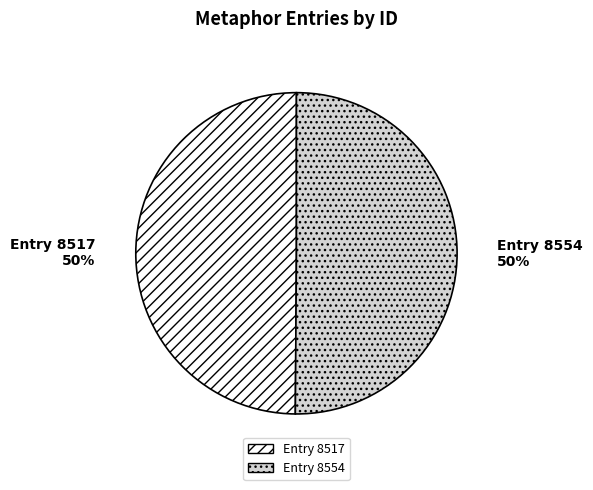

Is it true that Entry 8517 is 36% of the pie?

False